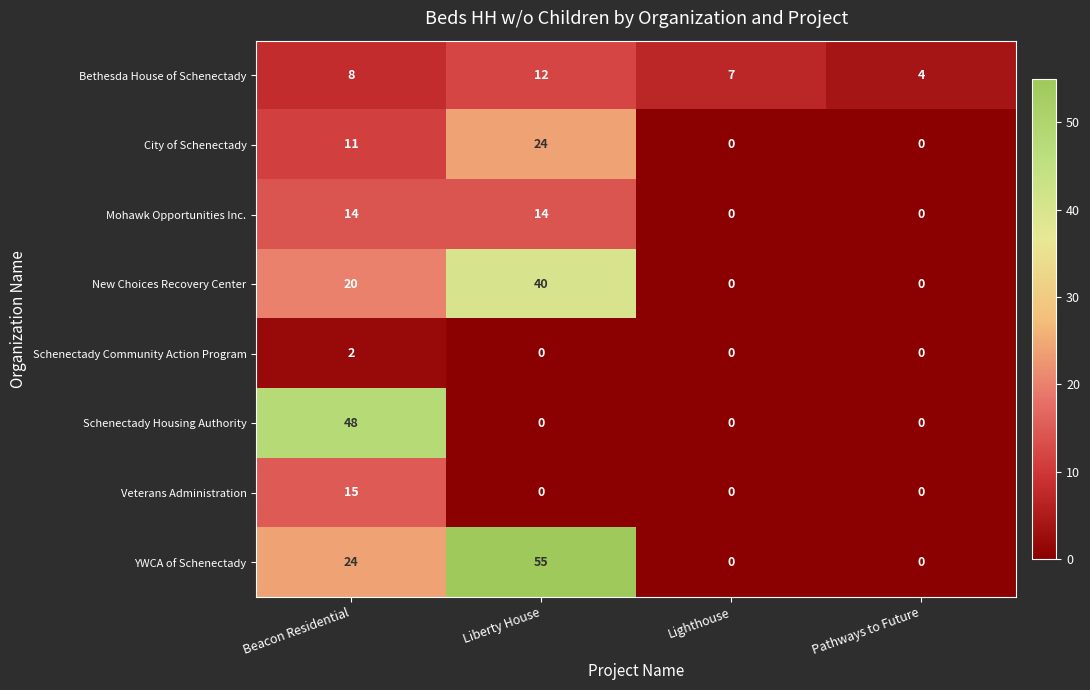

What is the difference between the maximum and minimum values in the Veterans Administration series?

15